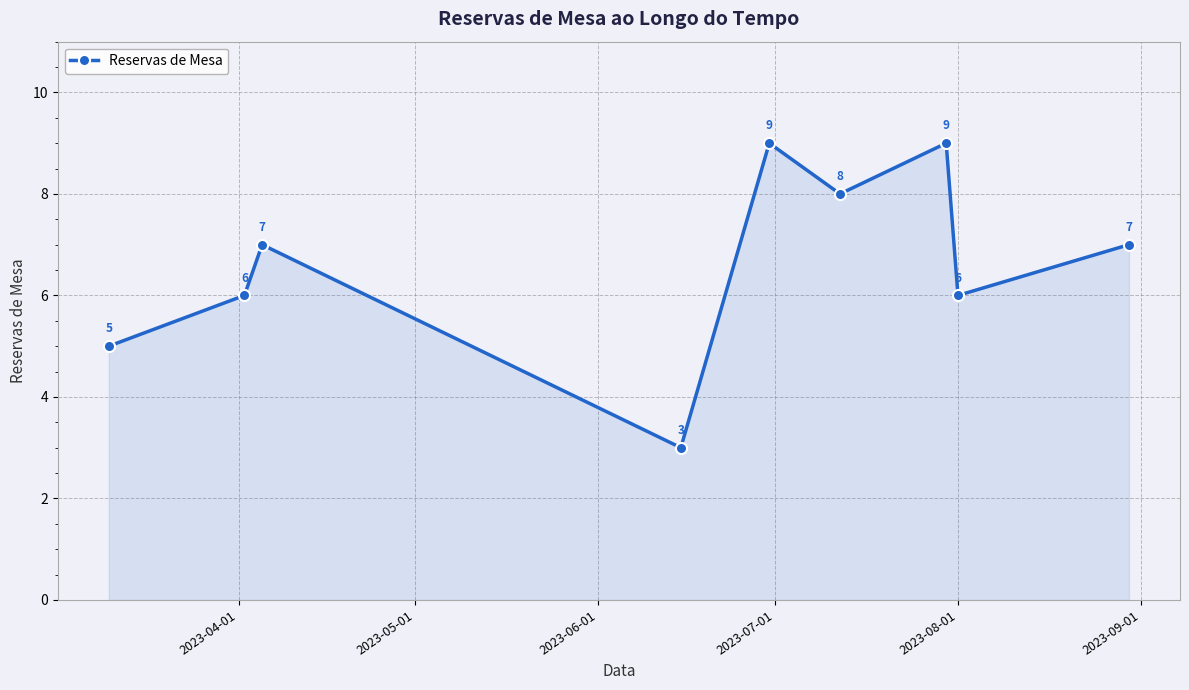

How many values are between 6 and 8?

5